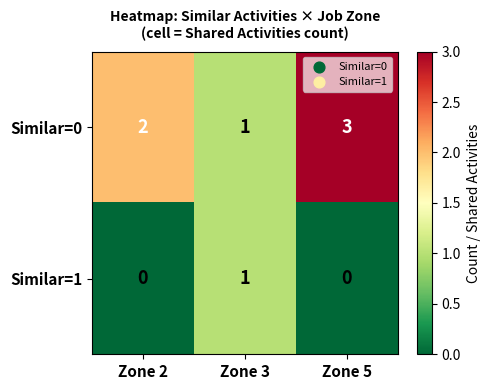

List the labels in order of Similar=0 value, largest first.

Zone 5, Zone 2, Zone 3